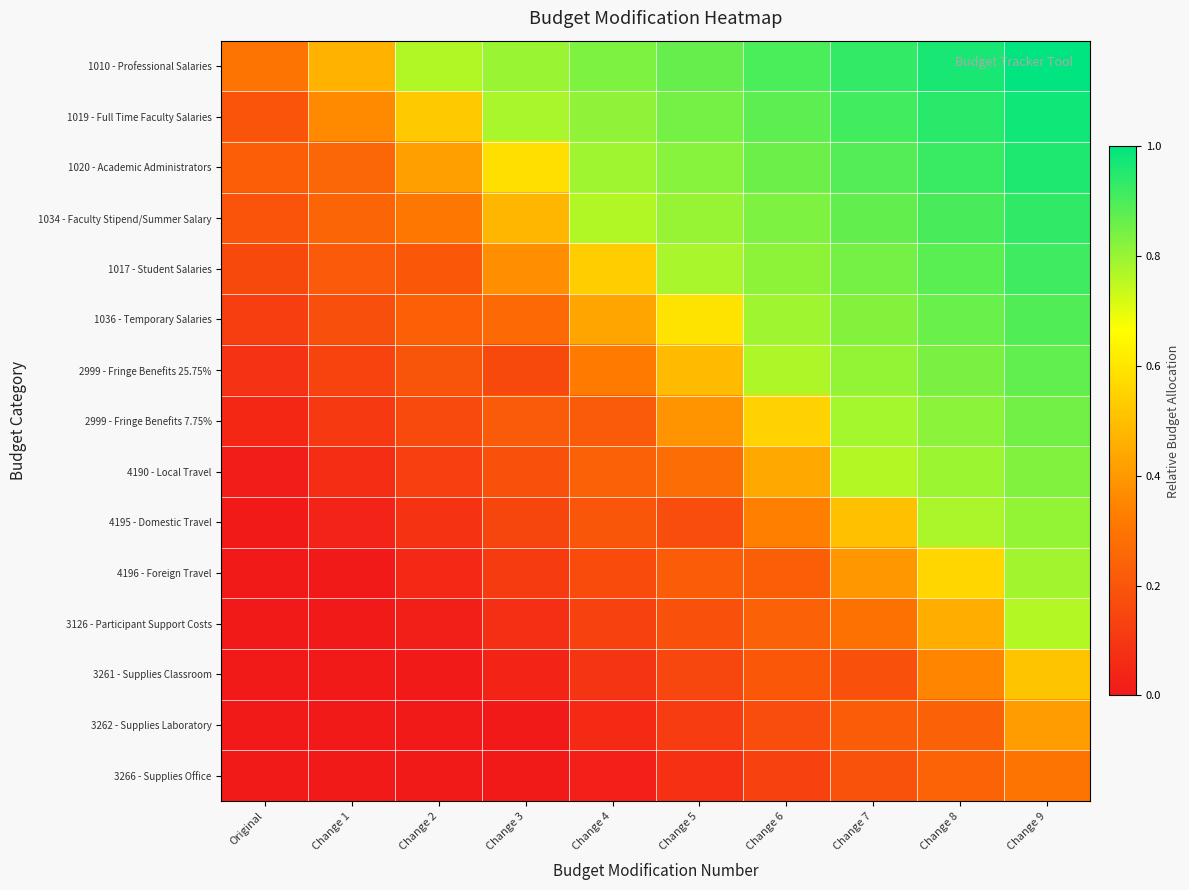

Reading left to right, what are all the values shown in this chart?

1010 - Professional Salaries: Original=0.3	Change 1=0.5	Change 2=0.8	Change 3=0.8	Change 4=0.8	Change 5=0.9	Change 6=0.9	Change 7=0.9	Change 8=1.0	Change 9=1.0
1019 - Full Time Faculty Salaries: Original=0.2	Change 1=0.4	Change 2=0.5	Change 3=0.8	Change 4=0.8	Change 5=0.8	Change 6=0.9	Change 7=0.9	Change 8=0.9	Change 9=1.0
1020 - Academic Administrators: Original=0.2	Change 1=0.3	Change 2=0.4	Change 3=0.6	Change 4=0.8	Change 5=0.8	Change 6=0.9	Change 7=0.9	Change 8=0.9	Change 9=1.0
1034 - Faculty Stipend/Summer Salary: Original=0.2	Change 1=0.2	Change 2=0.3	Change 3=0.5	Change 4=0.8	Change 5=0.8	Change 6=0.8	Change 7=0.9	Change 8=0.9	Change 9=0.9
1017 - Student Salaries: Original=0.2	Change 1=0.2	Change 2=0.2	Change 3=0.4	Change 4=0.5	Change 5=0.8	Change 6=0.8	Change 7=0.8	Change 8=0.9	Change 9=0.9
1036 - Temporary Salaries: Original=0.1	Change 1=0.2	Change 2=0.2	Change 3=0.3	Change 4=0.4	Change 5=0.6	Change 6=0.8	Change 7=0.8	Change 8=0.9	Change 9=0.9
2999 - Fringe Benefits 25.75%: Original=0.1	Change 1=0.1	Change 2=0.2	Change 3=0.2	Change 4=0.3	Change 5=0.5	Change 6=0.8	Change 7=0.8	Change 8=0.8	Change 9=0.9
2999 - Fringe Benefits 7.75%: Original=0.0	Change 1=0.1	Change 2=0.2	Change 3=0.2	Change 4=0.2	Change 5=0.4	Change 6=0.5	Change 7=0.8	Change 8=0.8	Change 9=0.8
4190 - Local Travel: Original=0.0	Change 1=0.1	Change 2=0.1	Change 3=0.2	Change 4=0.2	Change 5=0.3	Change 6=0.4	Change 7=0.8	Change 8=0.8	Change 9=0.8
4195 - Domestic Travel: Original=0.0	Change 1=0.0	Change 2=0.1	Change 3=0.1	Change 4=0.2	Change 5=0.2	Change 6=0.3	Change 7=0.5	Change 8=0.8	Change 9=0.8
4196 - Foreign Travel: Original=0.0	Change 1=0.0	Change 2=0.1	Change 3=0.1	Change 4=0.2	Change 5=0.2	Change 6=0.2	Change 7=0.4	Change 8=0.6	Change 9=0.8
3126 - Participant Support Costs: Original=0.0	Change 1=0.0	Change 2=0.0	Change 3=0.1	Change 4=0.1	Change 5=0.2	Change 6=0.2	Change 7=0.3	Change 8=0.5	Change 9=0.8
3261 - Supplies Classroom: Original=0.0	Change 1=0.0	Change 2=0.0	Change 3=0.0	Change 4=0.1	Change 5=0.1	Change 6=0.2	Change 7=0.2	Change 8=0.3	Change 9=0.5
3262 - Supplies Laboratory: Original=0.0	Change 1=0.0	Change 2=0.0	Change 3=0.0	Change 4=0.1	Change 5=0.1	Change 6=0.2	Change 7=0.2	Change 8=0.2	Change 9=0.4
3266 - Supplies Office: Original=0.0	Change 1=0.0	Change 2=0.0	Change 3=0.0	Change 4=0.0	Change 5=0.1	Change 6=0.1	Change 7=0.2	Change 8=0.2	Change 9=0.3